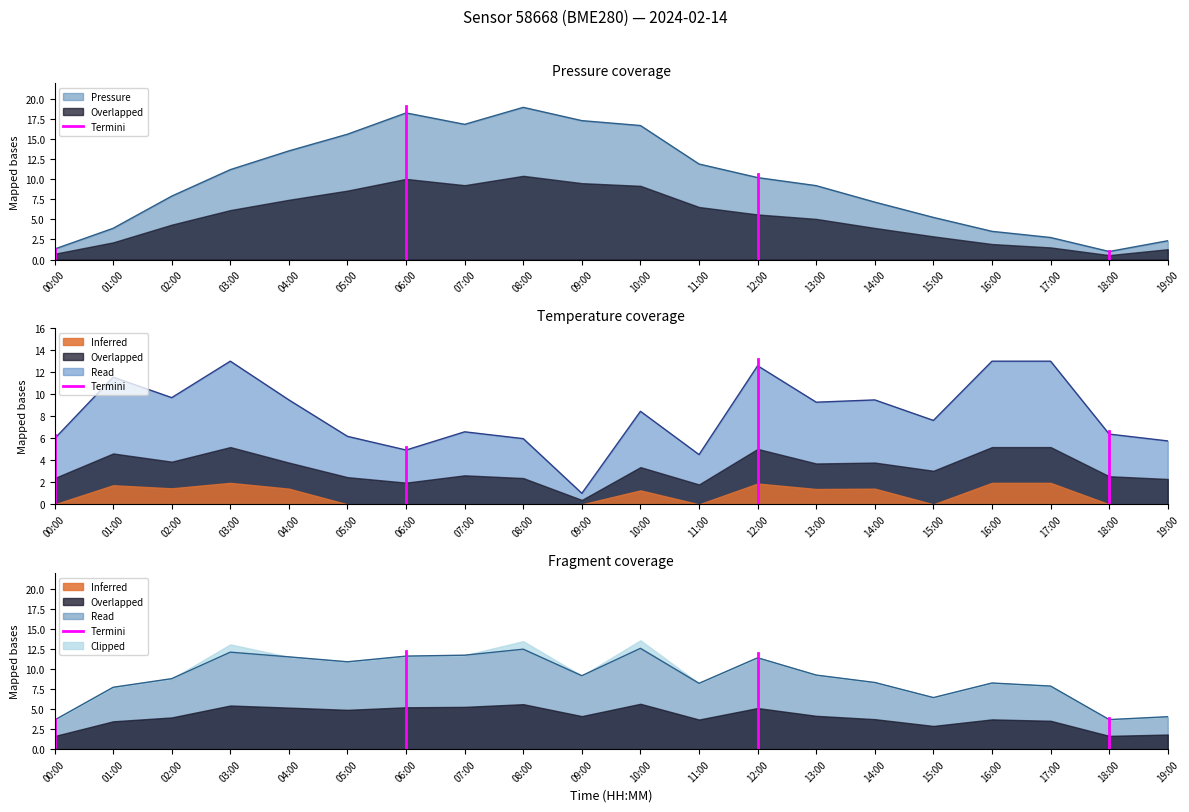

What is the value of the temperature point at the 13th from the left?

12.6